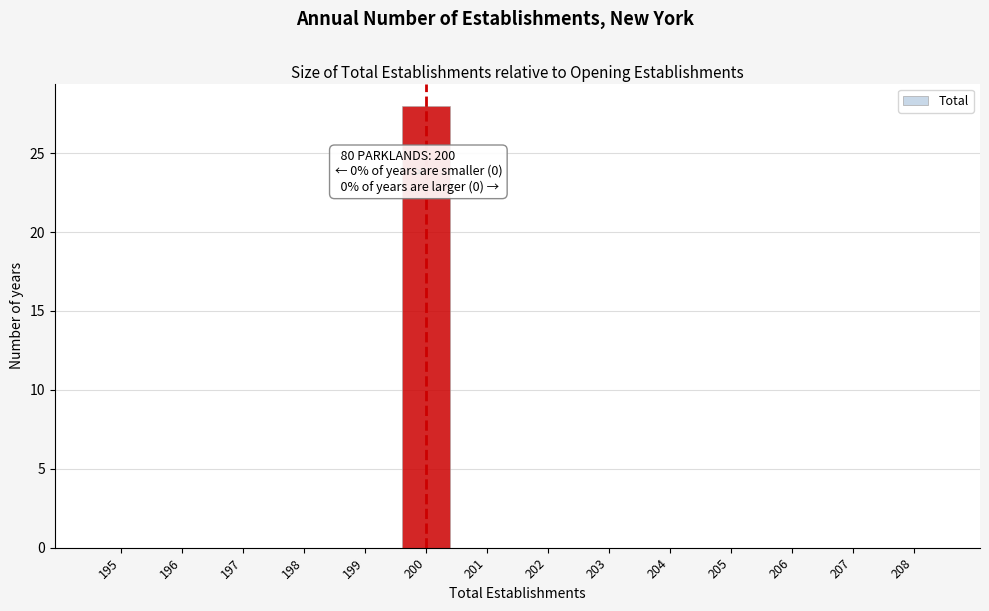

Reading left to right, extract all data points from this chart.

195=0	196=0	197=0	198=0	199=0	200=28	201=0	202=0	203=0	204=0	205=0	206=0	207=0	208=0